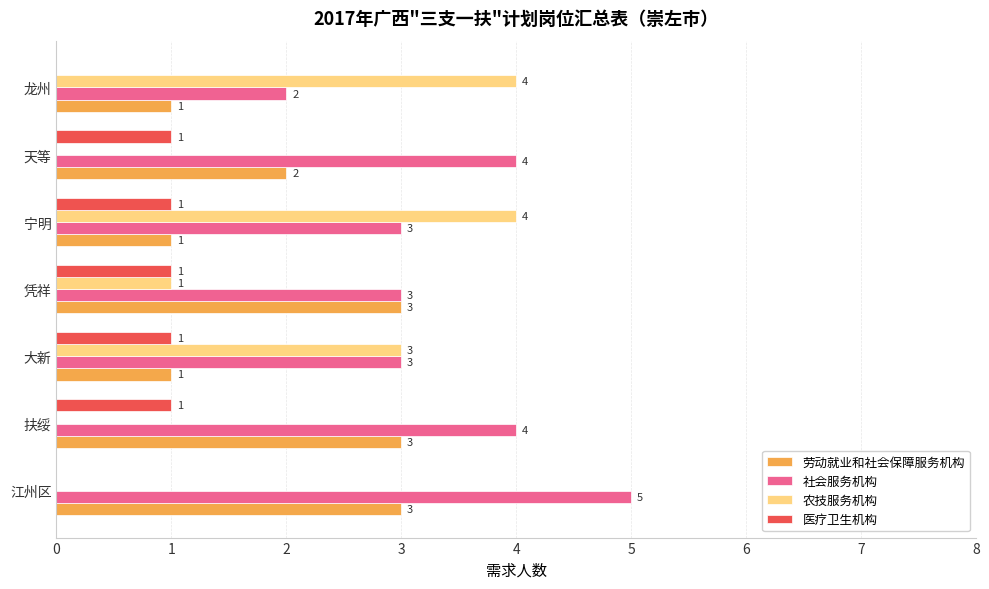

How many 劳动就业和社会保障服务机构 values are between 1 and 3?

7